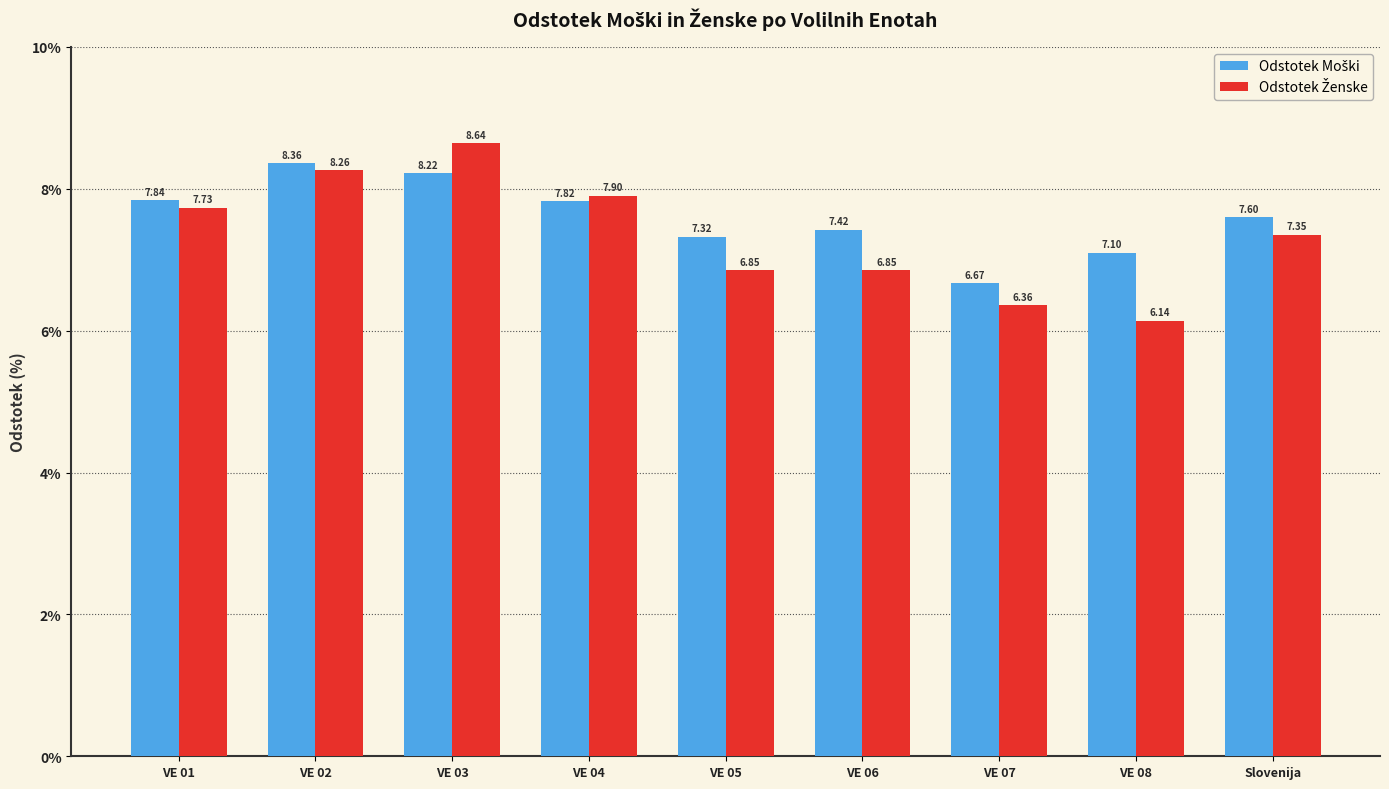

What is the label of the 9th bar from the right?

VE 01